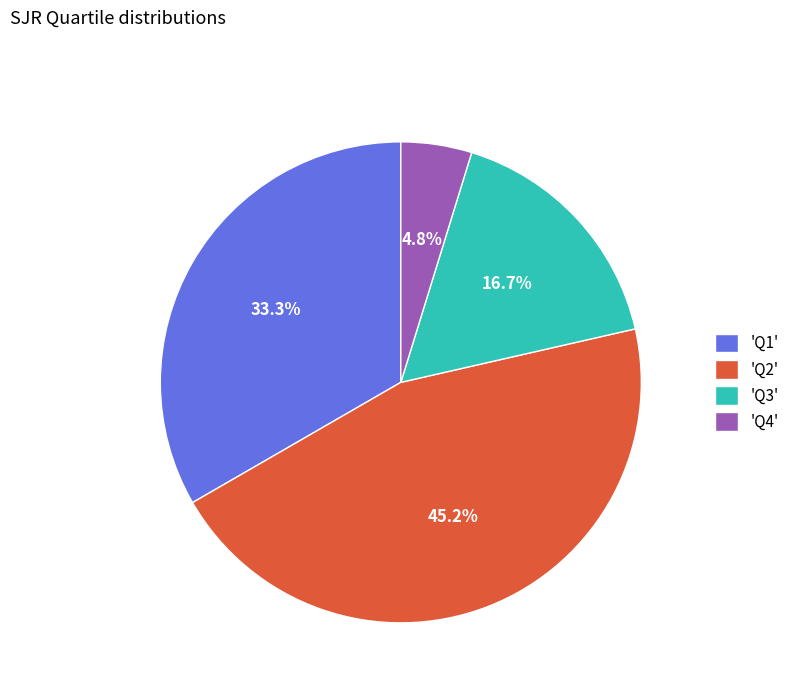

How many segments does this pie chart have?

4